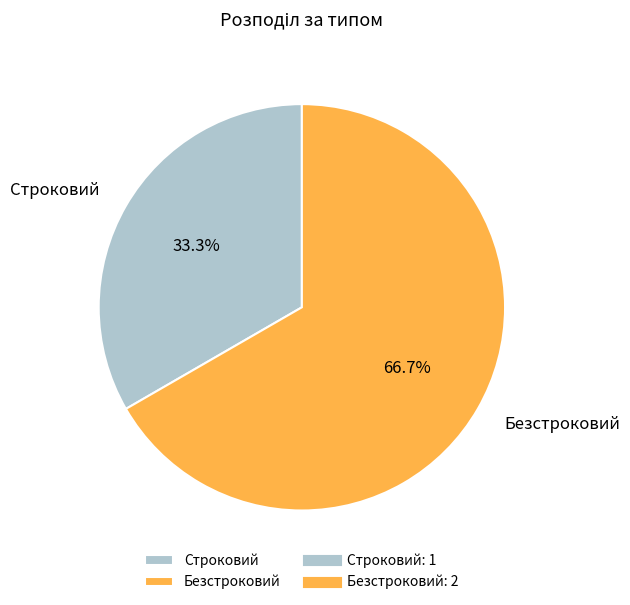

Count the number of slices in the pie.

2